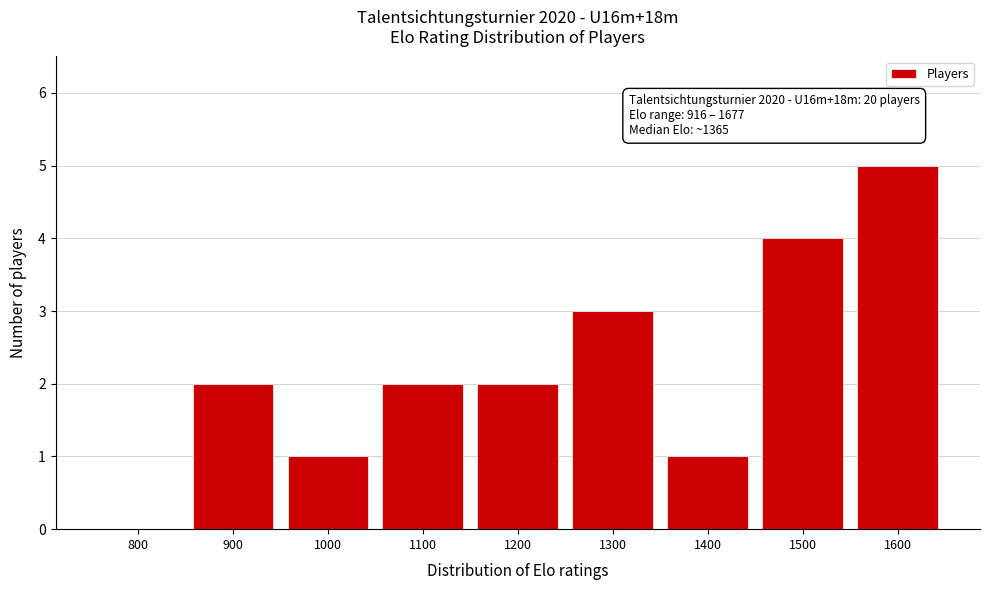

Reading left to right, extract all data points from this chart.

800=0	900=2	1000=1	1100=2	1200=2	1300=3	1400=1	1500=4	1600=5